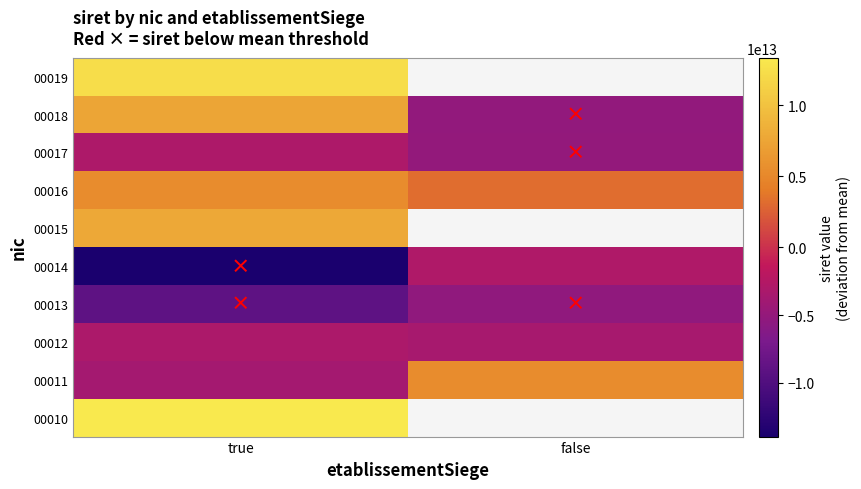

What value does the 00014 series have at false?

-2881198229413.9